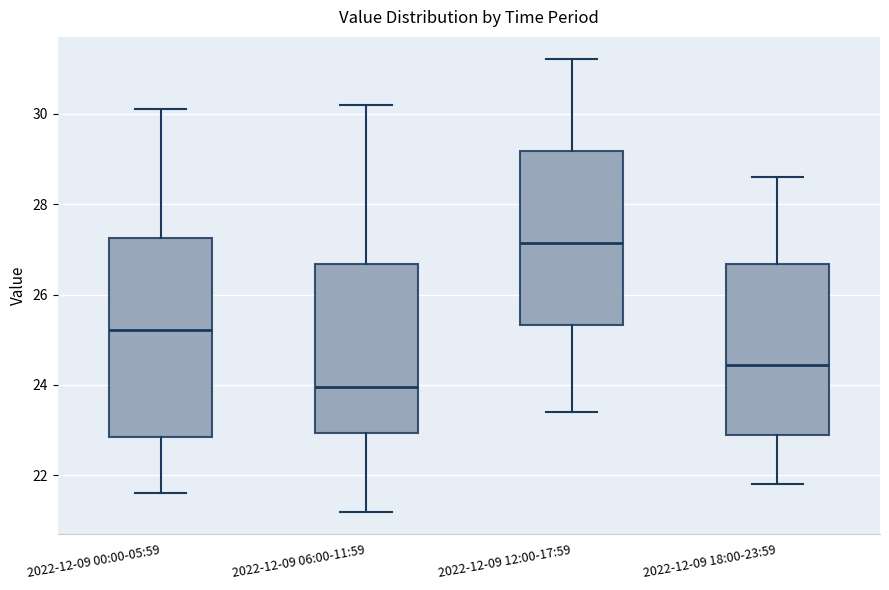

Which box has the lowest median line?

2022-12-09 06:00-11:59